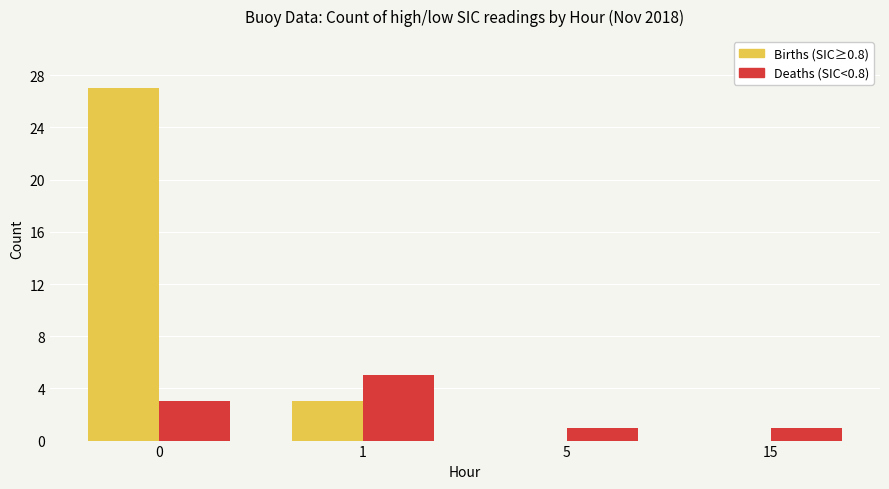

What is the maximum value shown in the chart?

27